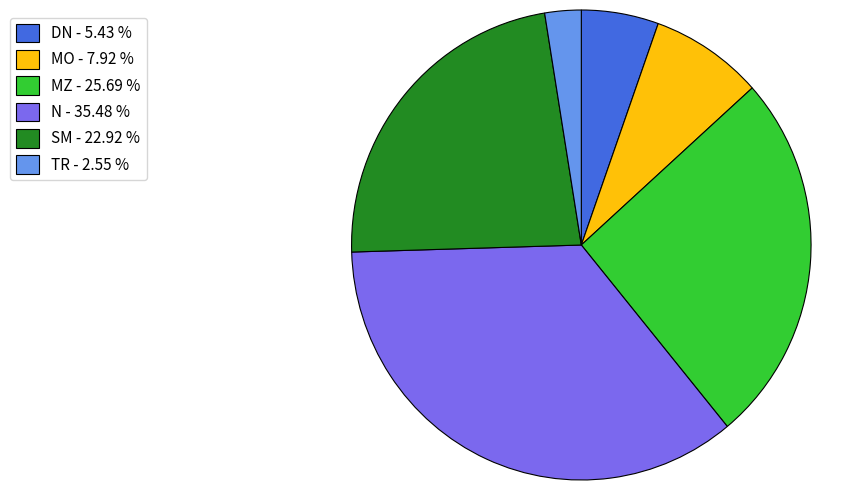

The SM slice represents 29% of the pie. True or false?

False